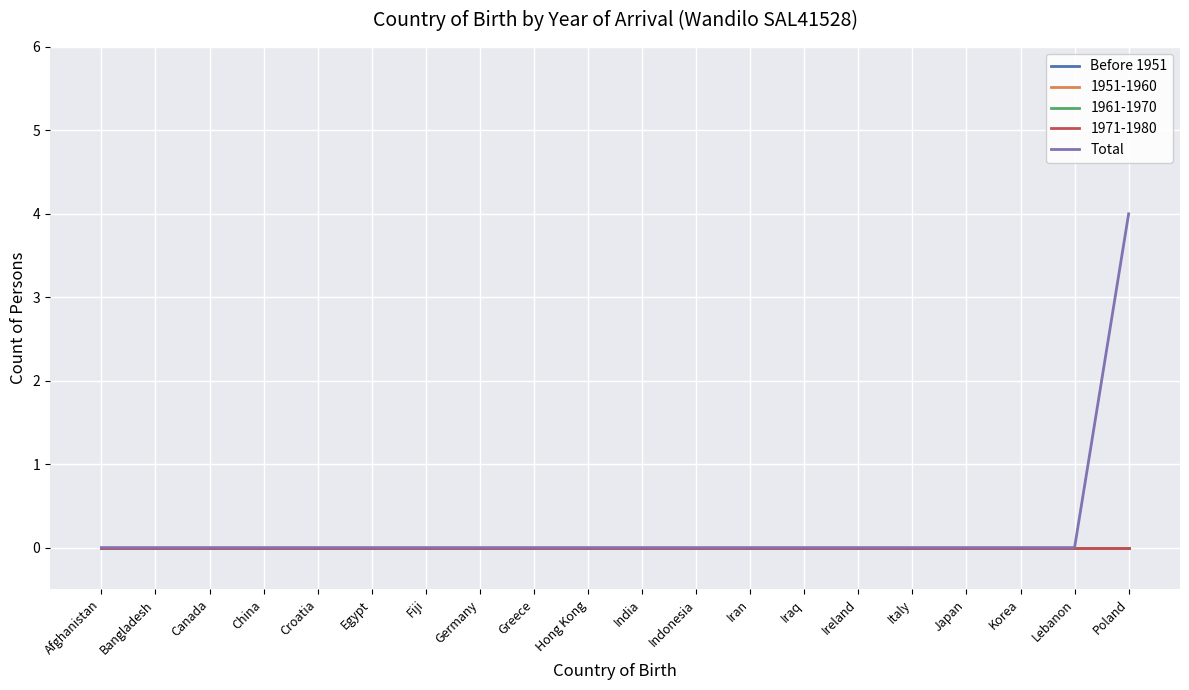

Is this an area chart (filled region under the line)?

No